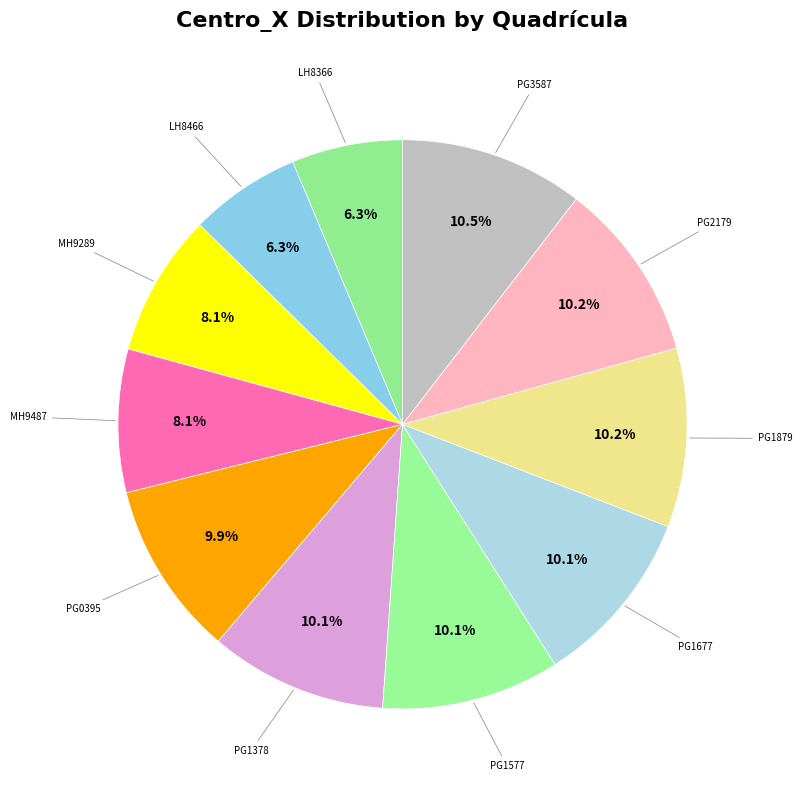

What is the ratio of the value at PG2179 to the value at PG1879?

1.0